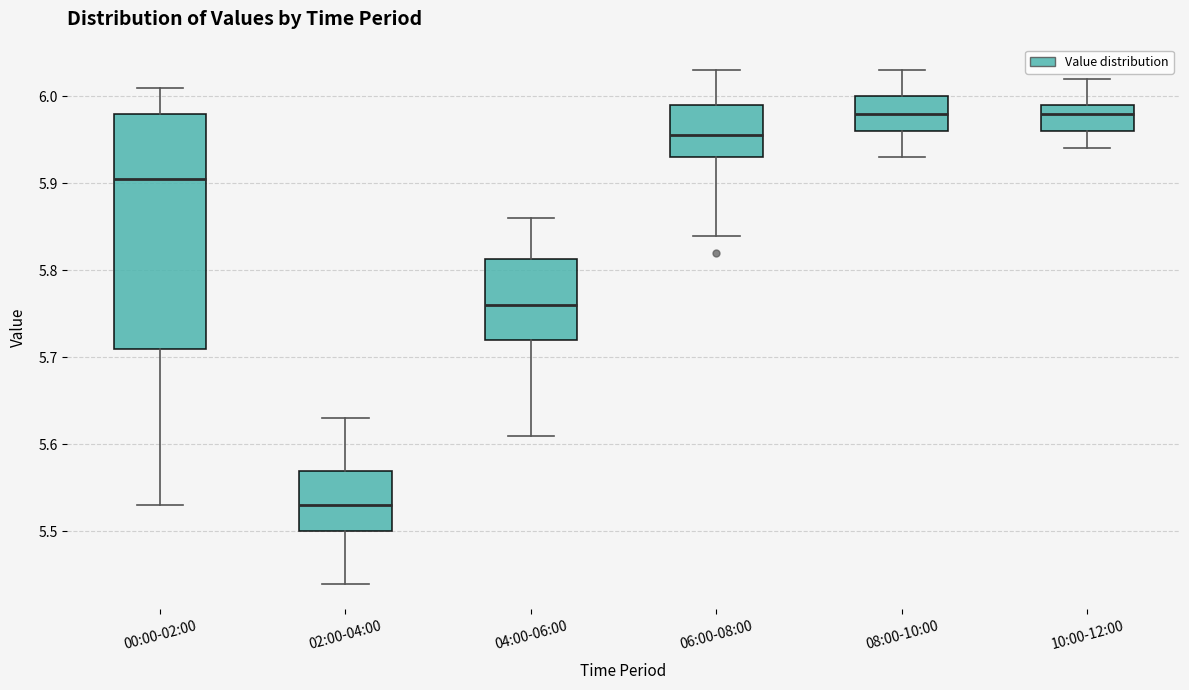

Reading left to right, transcribe this box plot: for each box, give where its median line is, the range the box spans, and where its two whiskers end, as read against the y-axis. The values are not printed on the chart, so give them approximately, as read against the axis.

00:00-02:00: median 5.91, box 5.71 to 5.98, whiskers 5.53 to 6.01
02:00-04:00: median 5.53, box 5.50 to 5.57, whiskers 5.44 to 5.63
04:00-06:00: median 5.76, box 5.72 to 5.81, whiskers 5.61 to 5.86
06:00-08:00: median 5.96, box 5.93 to 5.99, whiskers 5.84 to 6.03
08:00-10:00: median 5.98, box 5.96 to 6.00, whiskers 5.93 to 6.03
10:00-12:00: median 5.98, box 5.96 to 5.99, whiskers 5.94 to 6.02